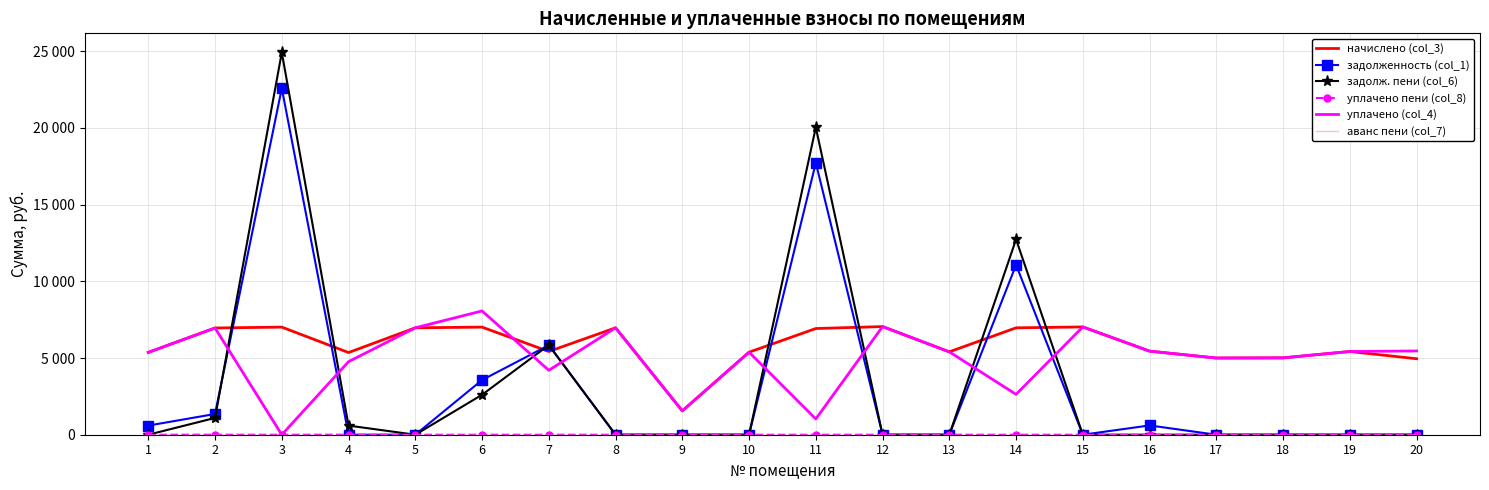

How many уплачено пени (col_8) values are between 0 and 1?

17